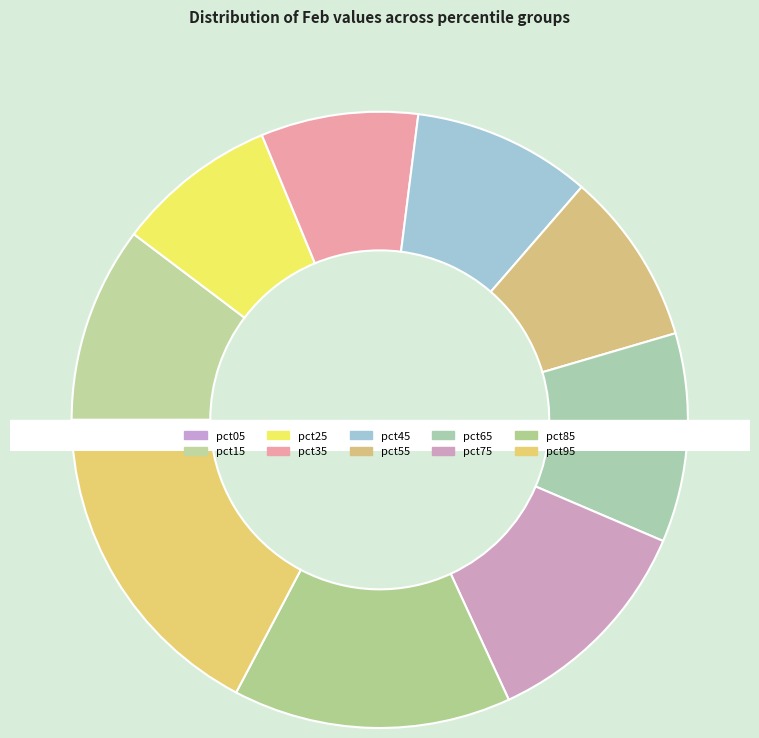

Do pct65 and pct55 together represent more than half of the pie?

No